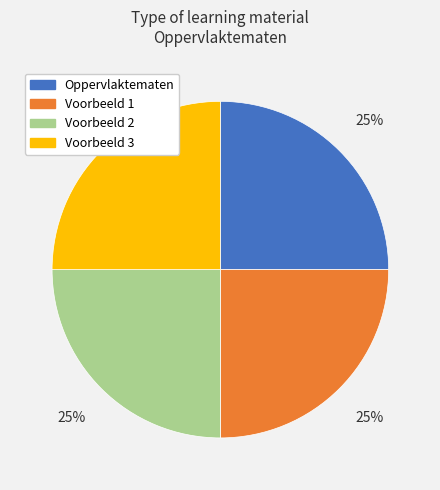

Is there a majority slice in this chart?

No